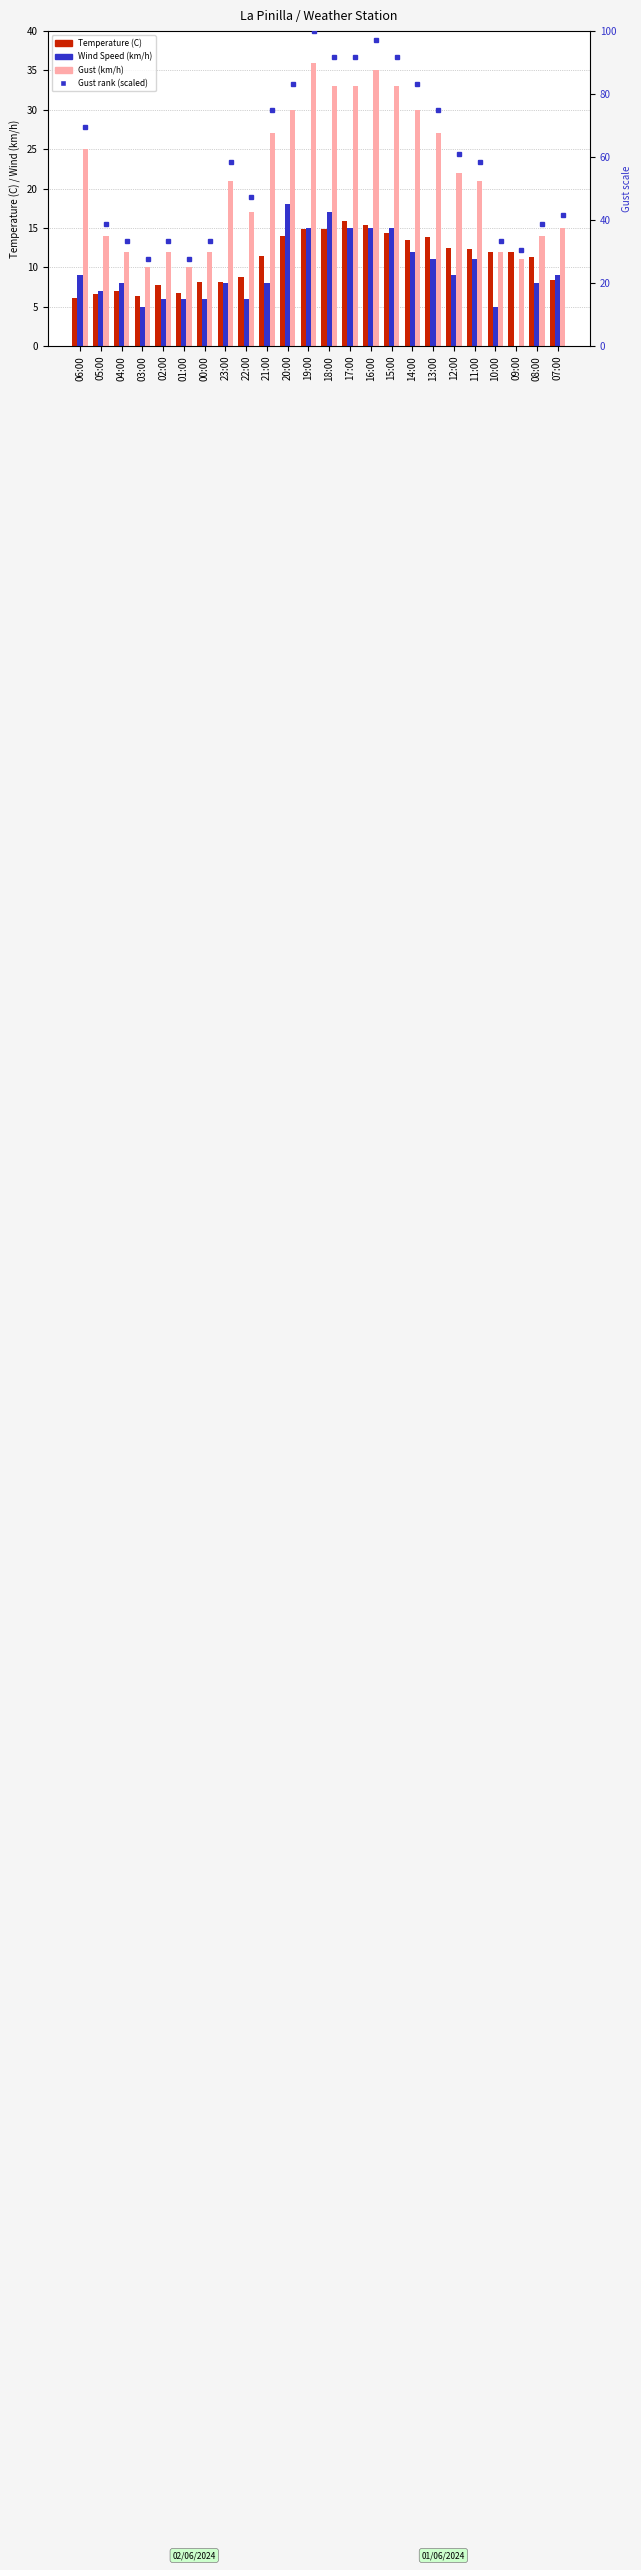

How many values in Wind Speed (km/h) are above zero?

23